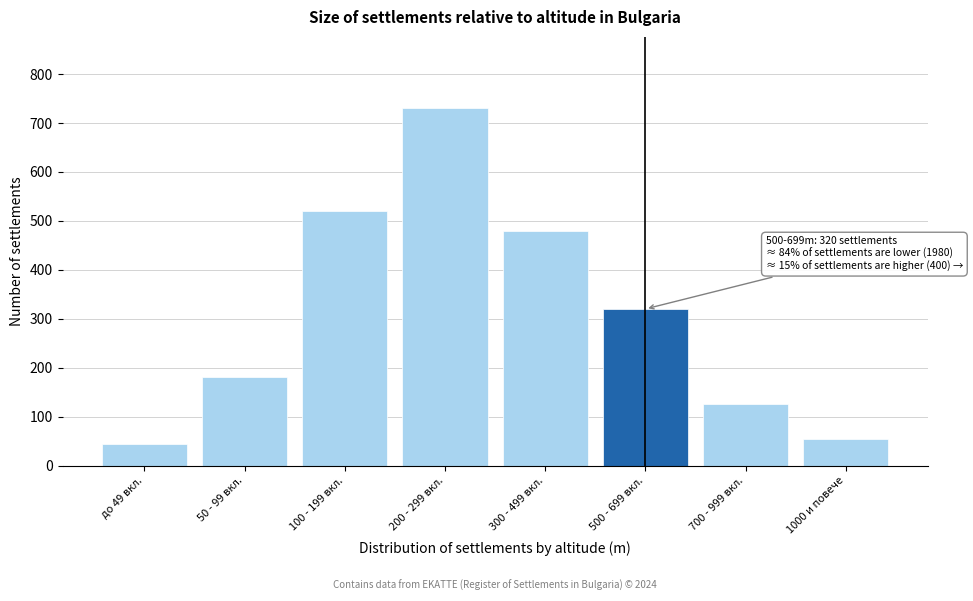

Reading left to right, transcribe all the data shown in this chart.

до 49 вкл.=45	50 - 99 вкл.=180	100 - 199 вкл.=520	200 - 299 вкл.=730	300 - 499 вкл.=480	500 - 699 вкл.=320	700 - 999 вкл.=125	1000 и повече=55